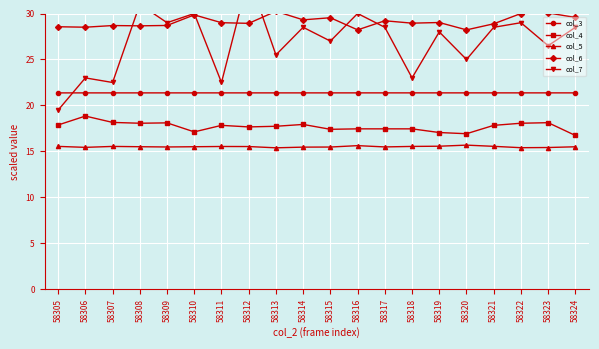

Rank the series by their average value, from highest to lowest.

col_6, col_7, col_3, col_4, col_5